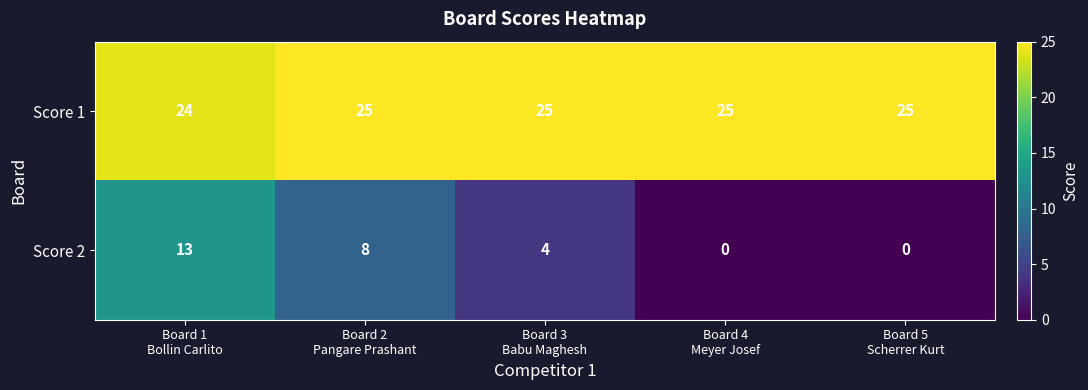

Reading left to right, extract all data points from this chart.

Score 1: 24	25	25	25	25
Score 2: 13	8	4	0	0